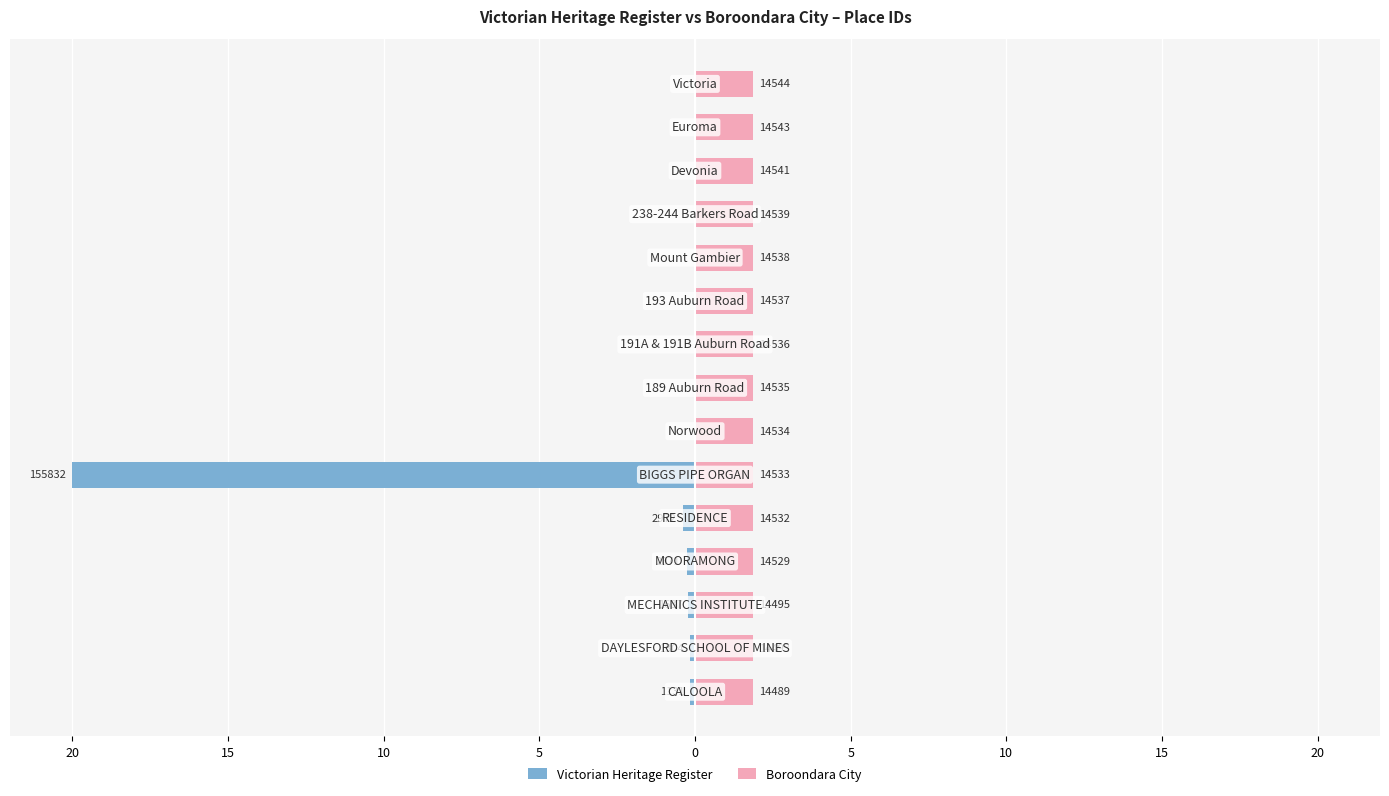

Which series has the largest total across all categories?

Boroondara City